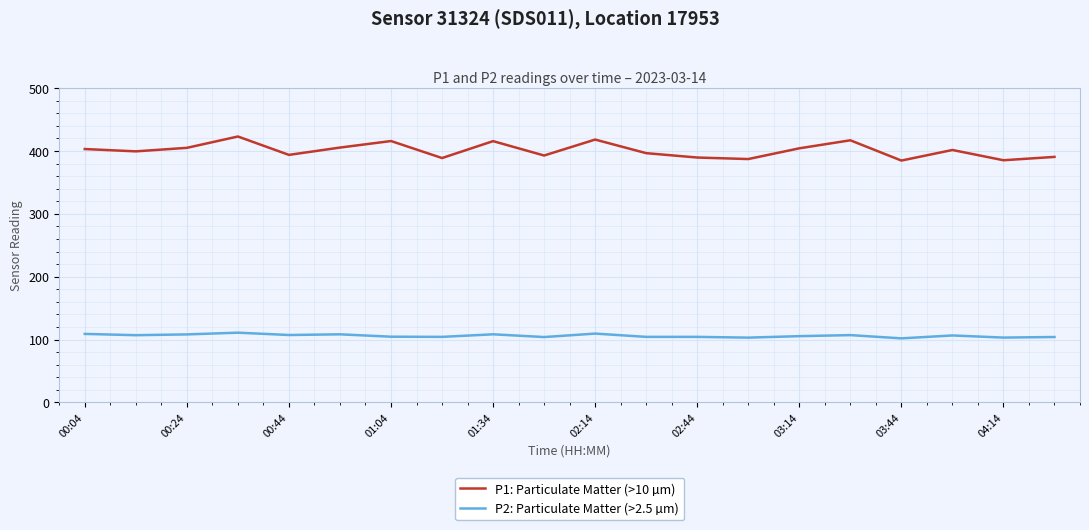

Rank the series by their average value, from lowest to highest.

P2: Particulate Matter (>2.5 µm), P1: Particulate Matter (>10 µm)